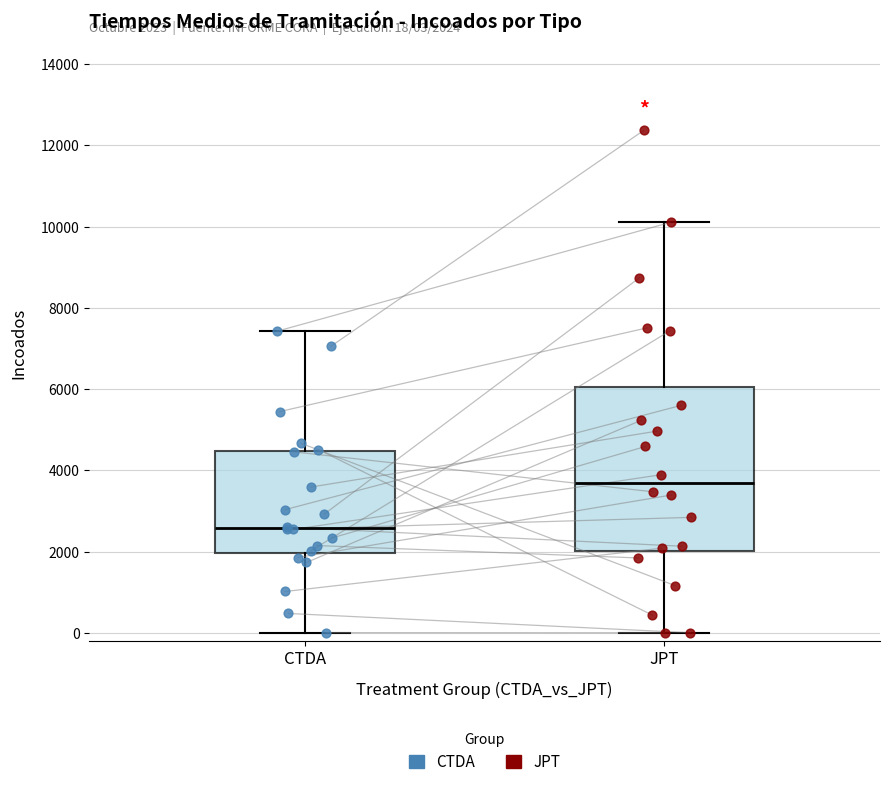

Which box's median line is the highest?

JPT